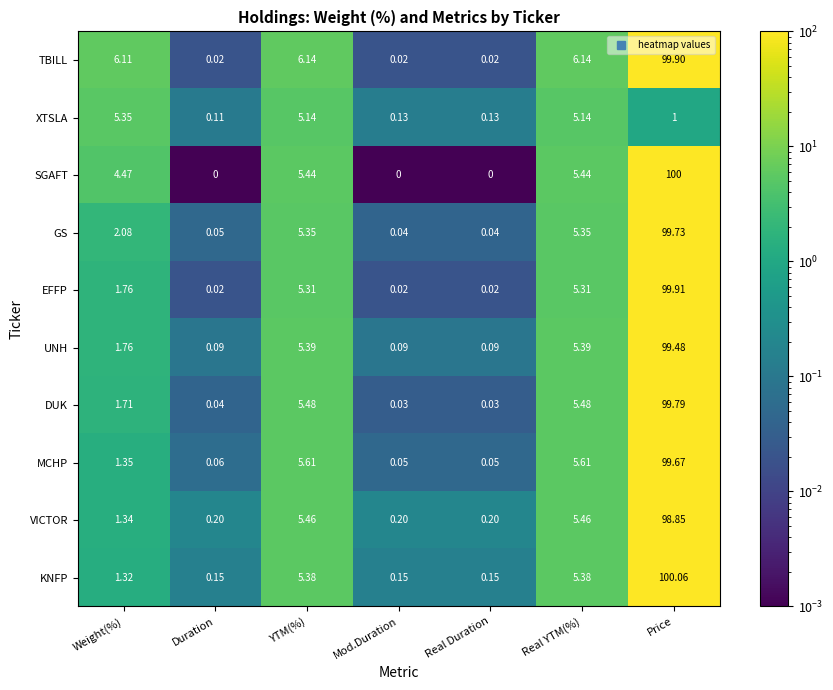

What is the difference between the highest and lowest values at YTM(%)?

1.0